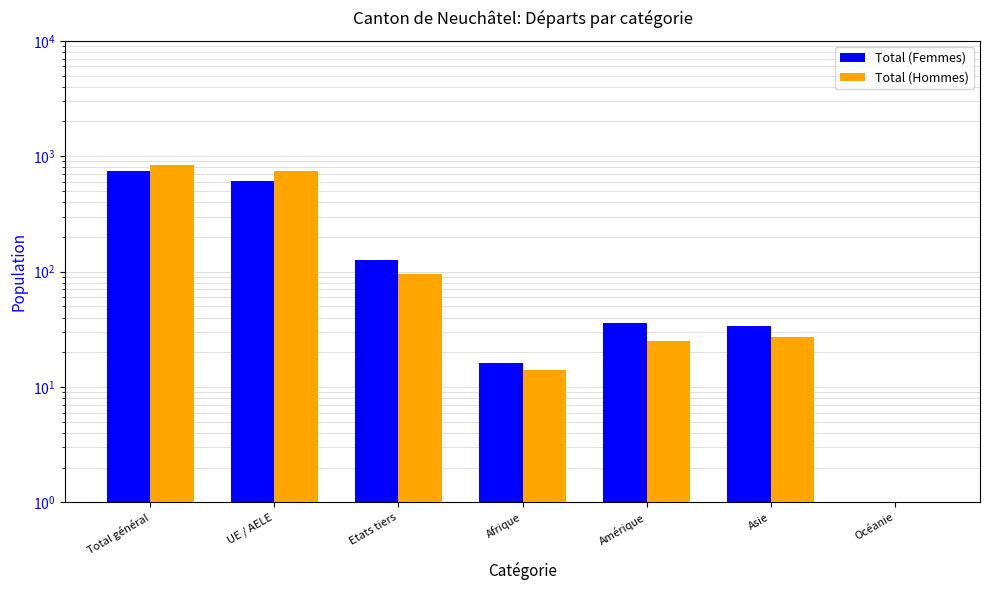

Rank the categories by Total (Femmes) value from lowest to highest.

Océanie, Afrique, Asie, Amérique, Etats tiers, UE / AELE, Total général